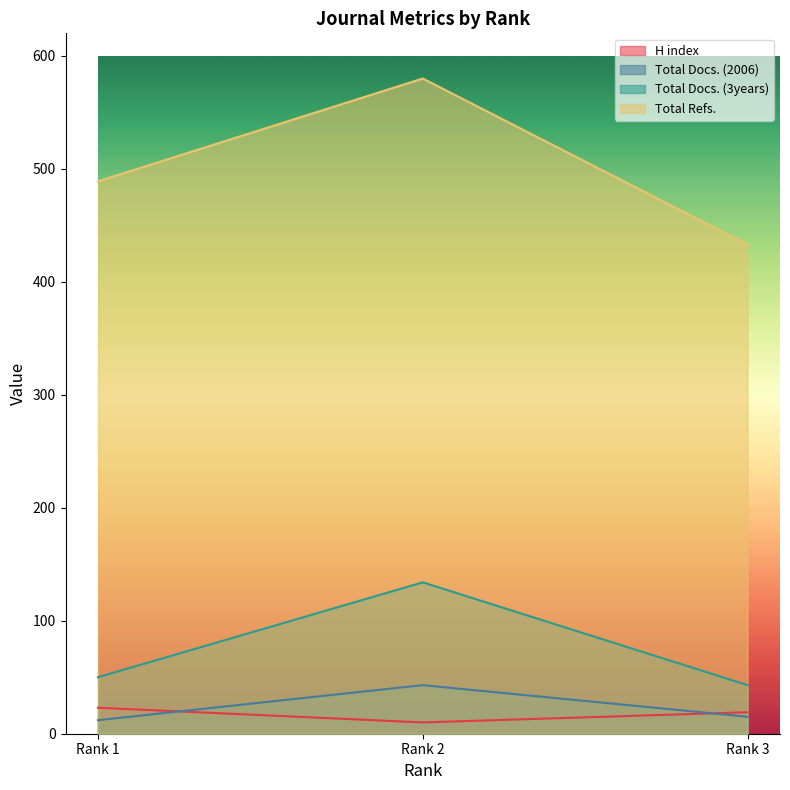

Which series has the largest total across all categories?

Total Refs.